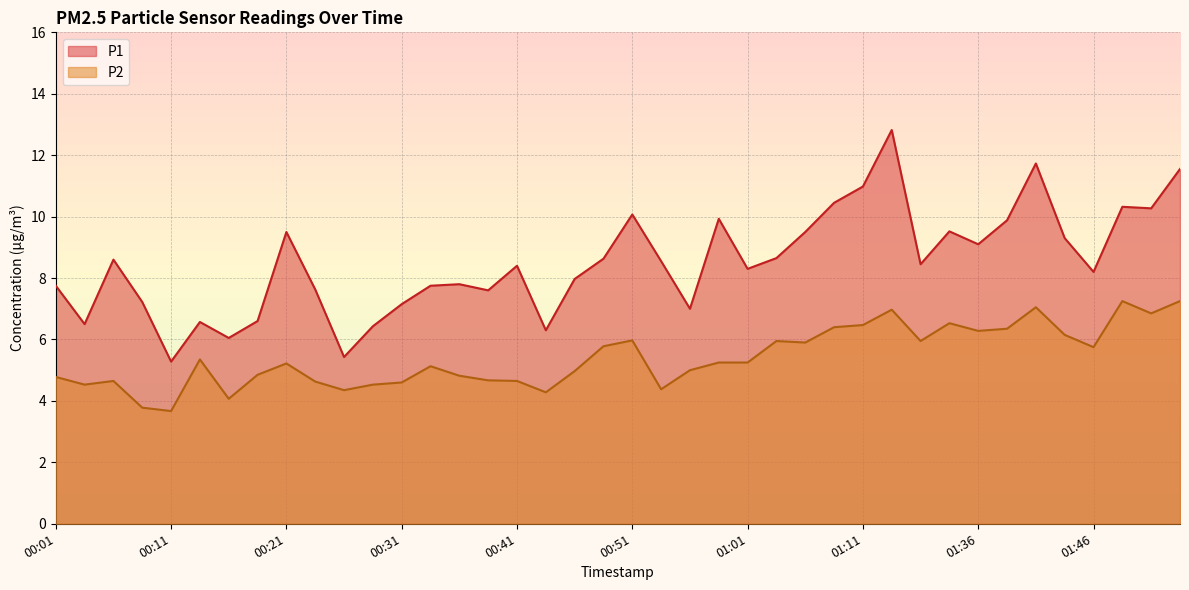

Reading left to right, list all the values displayed in this chart.

P1: 00:01=7.8	00:03=6.5	00:06=8.6	00:08=7.2	00:11=5.3	00:13=6.6	00:16=6.0	00:18=6.6	00:21=9.5	00:23=7.6	00:26=5.4	00:29=6.4	00:31=7.2	00:34=7.8	00:36=7.8	00:39=7.6	00:41=8.4	00:44=6.3	00:46=8.0	00:49=8.6	00:51=10.1	00:54=8.6	00:56=7.0	00:59=9.9	01:01=8.3	01:04=8.7	01:06=9.5	01:09=10.4	01:11=11.0	01:14=12.8	01:17=8.4	01:30=9.5	01:36=9.1	01:38=9.9	01:41=11.7	01:43=9.3	01:46=8.2	01:48=10.3	01:51=10.3	01:53=11.6
P2: 00:01=4.8	00:03=4.5	00:06=4.7	00:08=3.8	00:11=3.7	00:13=5.3	00:16=4.1	00:18=4.8	00:21=5.2	00:23=4.6	00:26=4.3	00:29=4.5	00:31=4.6	00:34=5.1	00:36=4.8	00:39=4.7	00:41=4.7	00:44=4.3	00:46=5.0	00:49=5.8	00:51=6.0	00:54=4.4	00:56=5.0	00:59=5.2	01:01=5.2	01:04=6.0	01:06=5.9	01:09=6.4	01:11=6.5	01:14=7.0	01:17=6.0	01:30=6.5	01:36=6.3	01:38=6.3	01:41=7.0	01:43=6.2	01:46=5.8	01:48=7.2	01:51=6.8	01:53=7.2